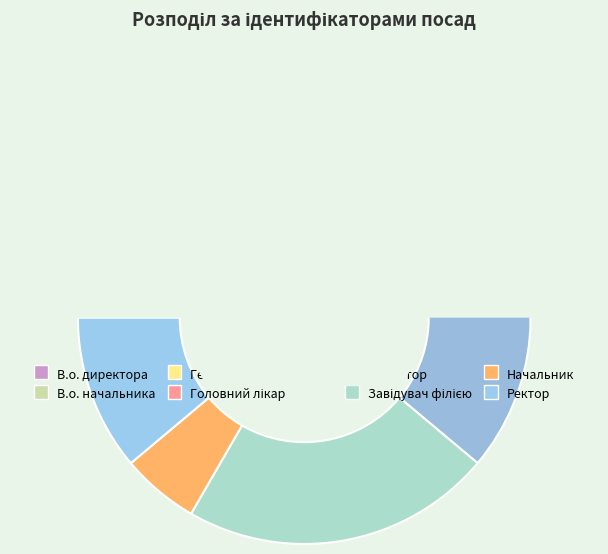

The Завідувач філією slice represents 22% of the pie. True or false?

True